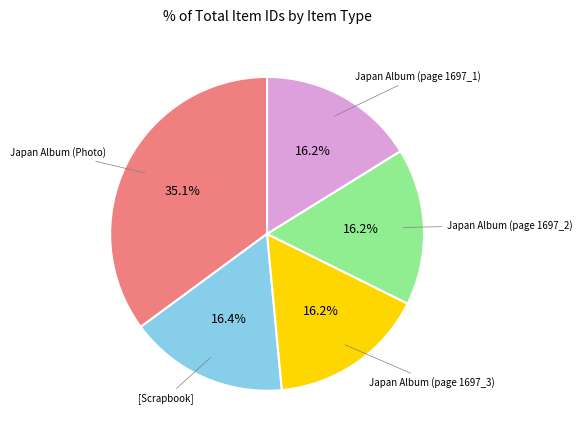

Is there a majority slice in this chart?

No